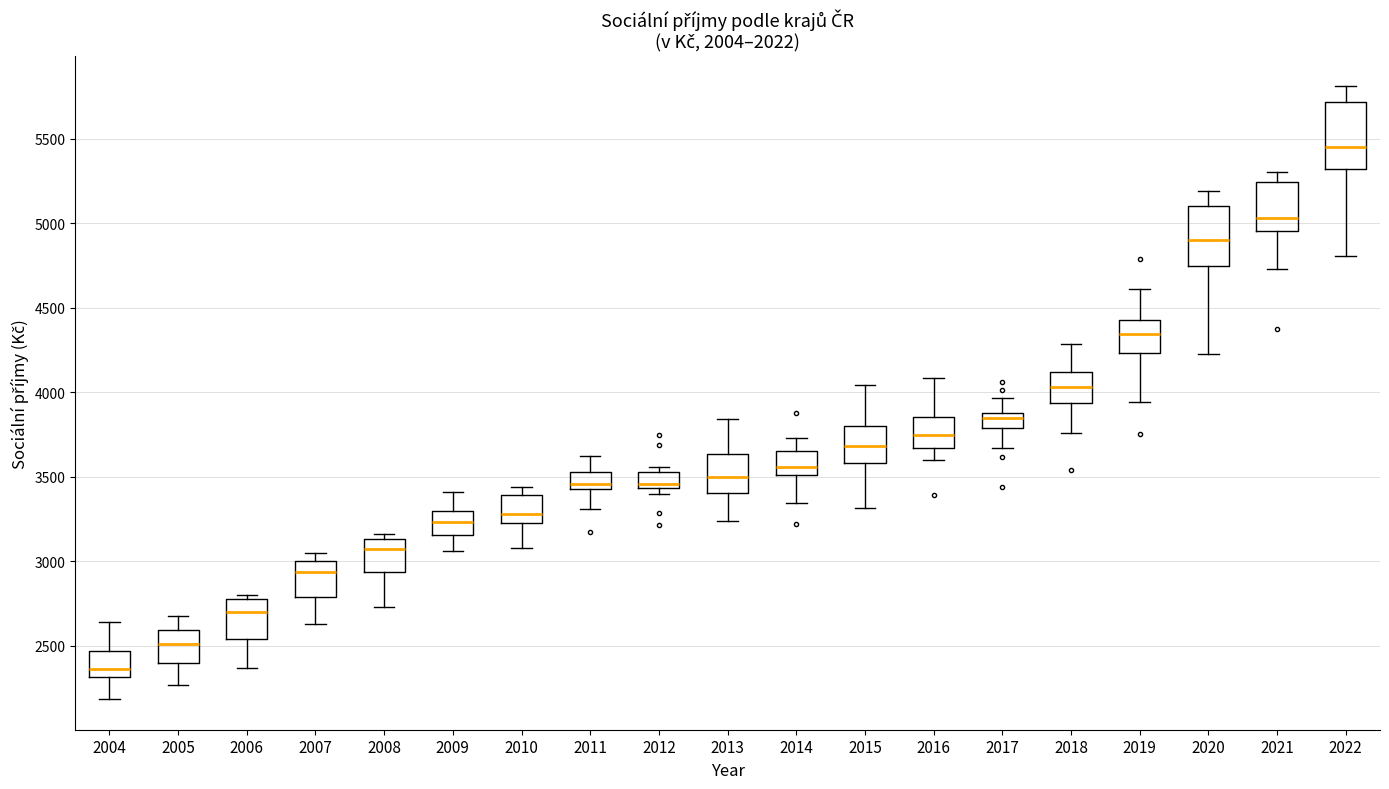

Reading left to right, read every box against the y-axis: the position of its median line, the range the box covers, and the ends of its whiskers. The values are not printed on the chart, so give them approximately, as read against the axis.

2004: median 2350, box 2300 to 2450, whiskers 2200 to 2650
2005: median 2500, box 2400 to 2600, whiskers 2250 to 2650
2006: median 2700, box 2550 to 2800, whiskers 2350 to 2800 (just above the box's upper edge)
2007: median 2950, box 2800 to 3000, whiskers 2650 to 3050
2008: median 3050, box 2950 to 3150, whiskers 2750 to 3150 (just above the box's upper edge)
2009: median 3250, box 3150 to 3300, whiskers 3050 to 3400
2010: median 3300, box 3250 to 3400, whiskers 3100 to 3450
2011: median 3450, box 3400 to 3550, whiskers 3300 to 3600
2012: median 3450 (just above the box's lower edge), box 3450 to 3550, whiskers 3400 to 3550 (just above the box's upper edge)
2013: median 3500, box 3400 to 3650, whiskers 3250 to 3850
2014: median 3550, box 3500 to 3650, whiskers 3350 to 3750
2015: median 3700, box 3600 to 3800, whiskers 3300 to 4050
2016: median 3750, box 3650 to 3850, whiskers 3600 to 4100
2017: median 3850 (just below the box's upper edge), box 3800 to 3850, whiskers 3650 to 3950
2018: median 4050, box 3950 to 4100, whiskers 3750 to 4300
2019: median 4350, box 4250 to 4450, whiskers 3950 to 4600
2020: median 4900, box 4750 to 5100, whiskers 4200 to 5200
2021: median 5050, box 4950 to 5250, whiskers 4750 to 5300
2022: median 5450, box 5300 to 5700, whiskers 4800 to 5800